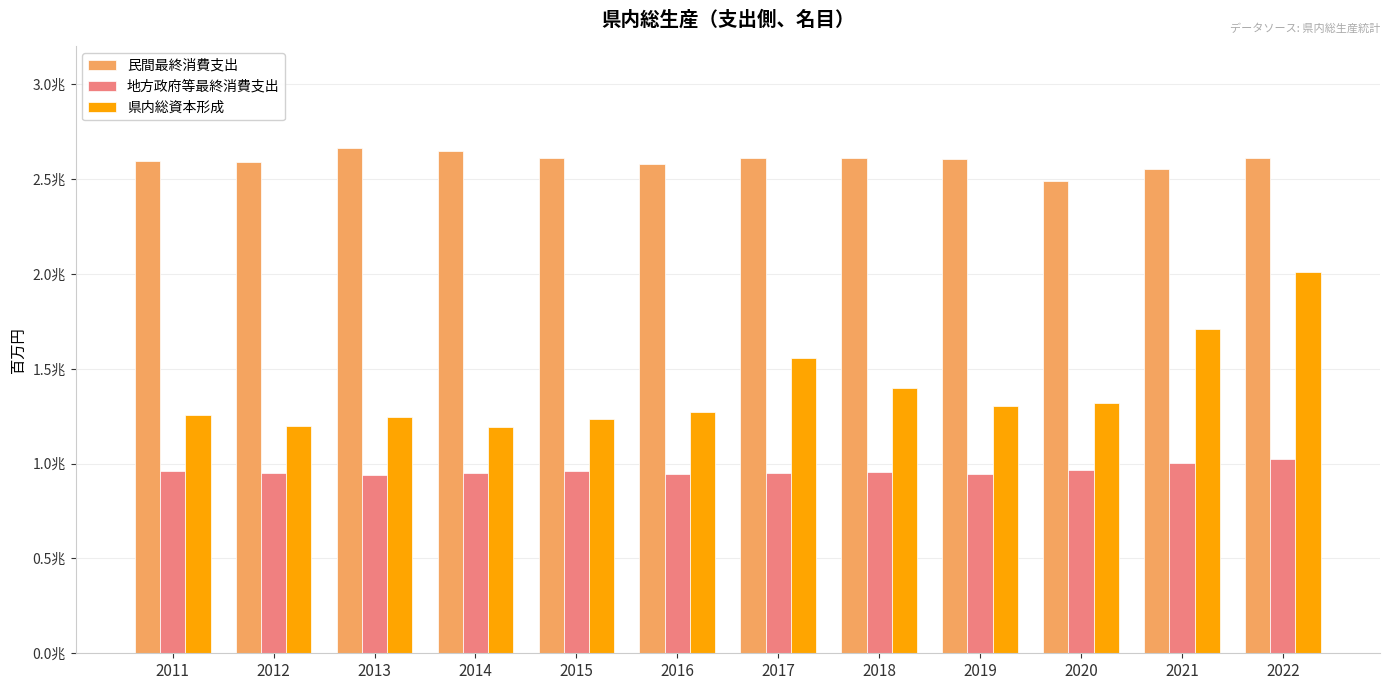

Reading left to right, list all the values displayed in this chart.

民間最終消費支出: 2595783	2590794	2666570	2646816	2610645	2581867	2612810	2613285	2606907	2491786	2551279	2611577
地方政府等最終消費支出: 962622	949780	938924	952003	959799	946993	953025	954951	946183	964108	1001312	1022697
県内総資本形成: 1258062	1199355	1247373	1192846	1237134	1274499	1557210	1397855	1303502	1317520	1707505	2011832